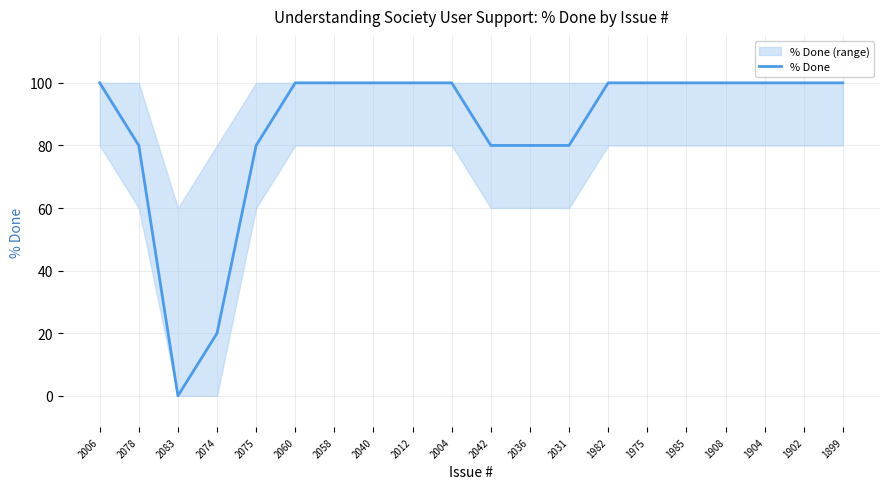

What position from the left is 2036?

12